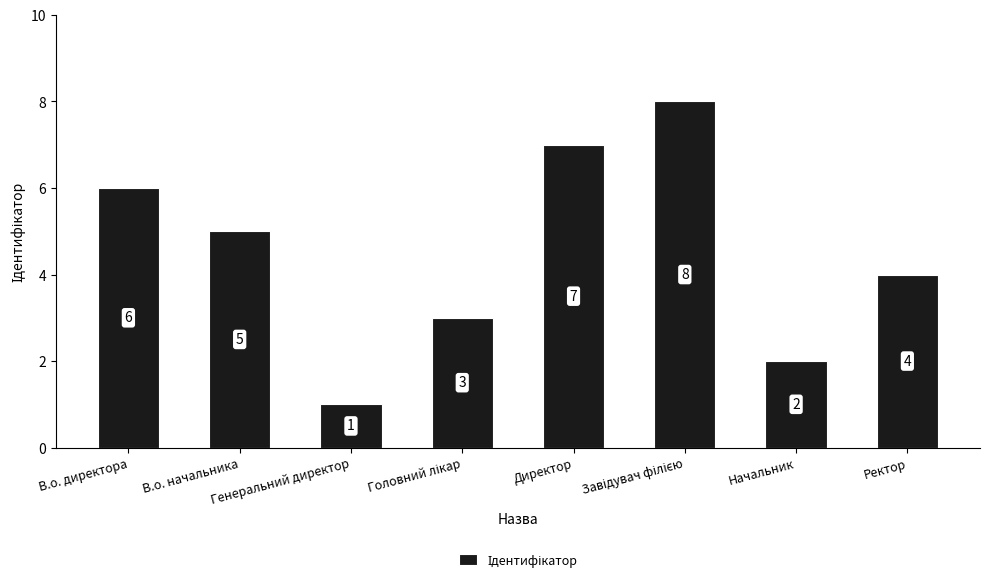

How many series are shown in this chart?

1